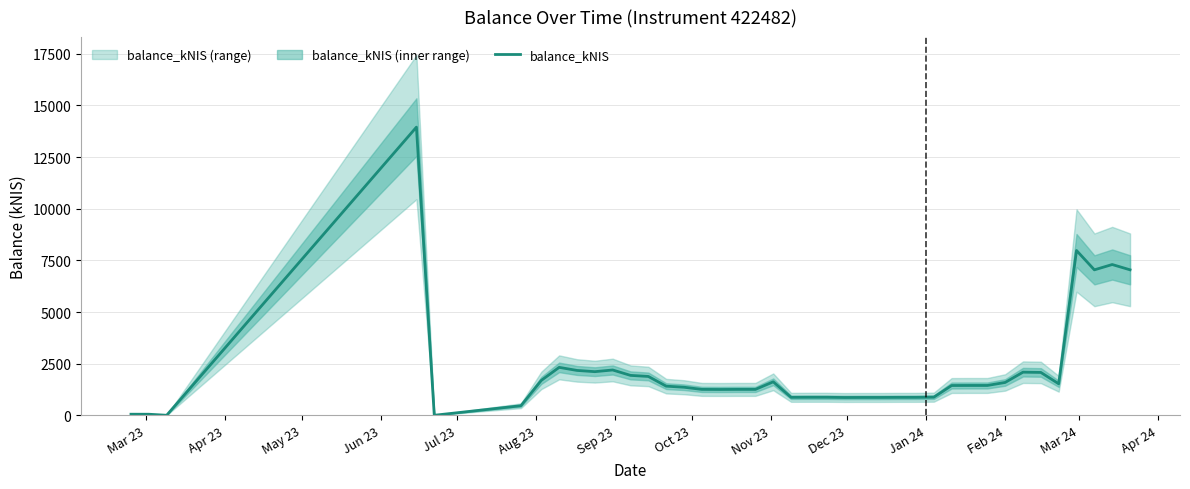

What is the maximum value for balance_kNIS?

13951.5